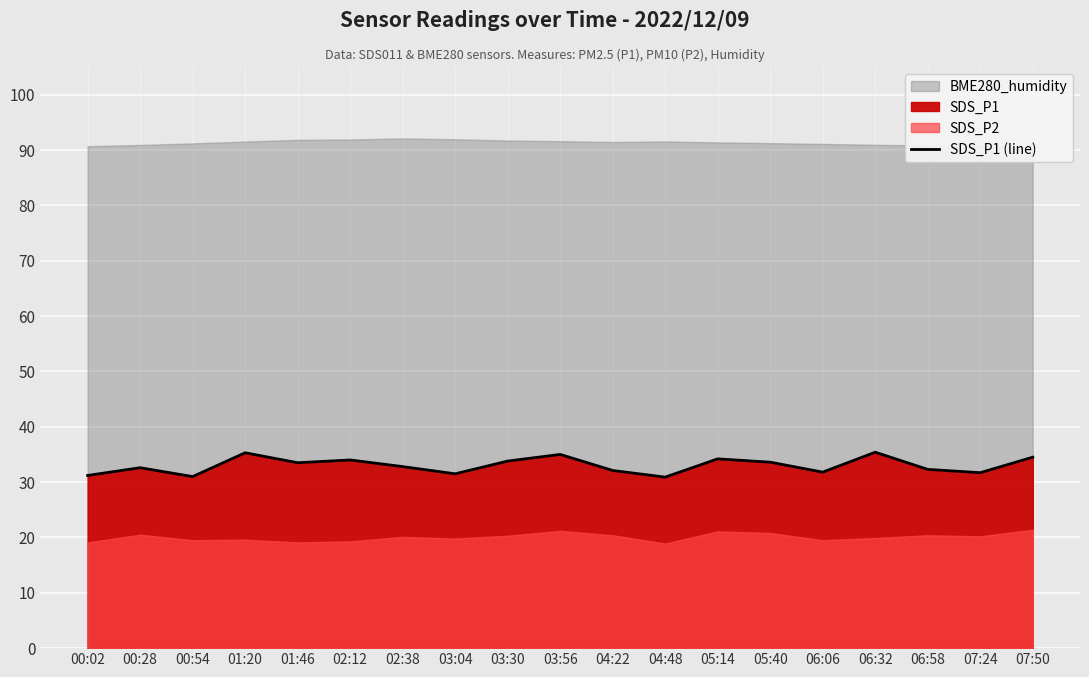

The chart shows a value of 52.3 at 02:12. True or false?

False